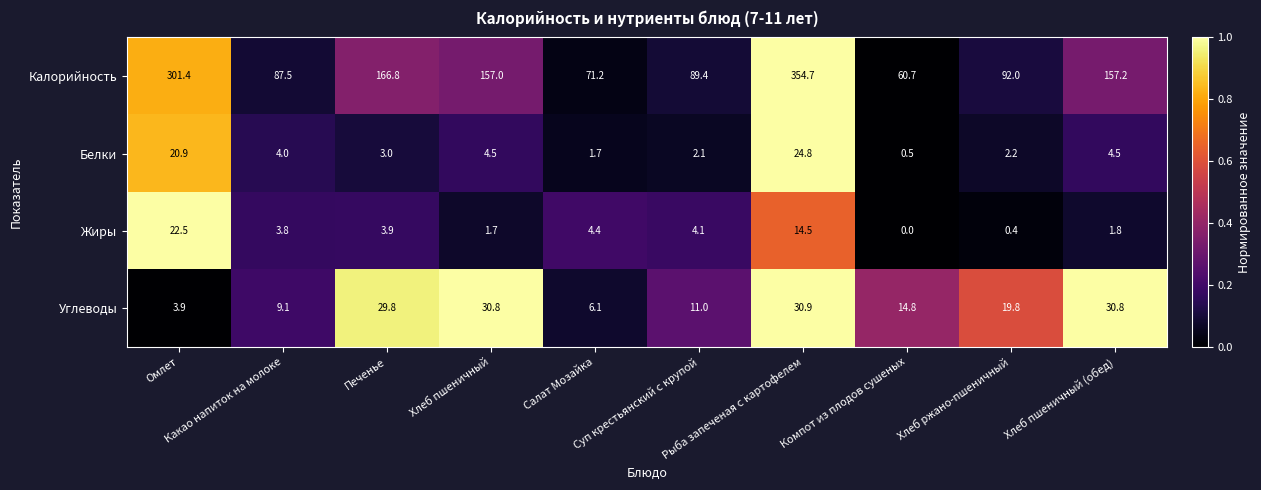

Rank the series by their maximum value, from highest to lowest.

Калорийность, Углеводы, Белки, Жиры